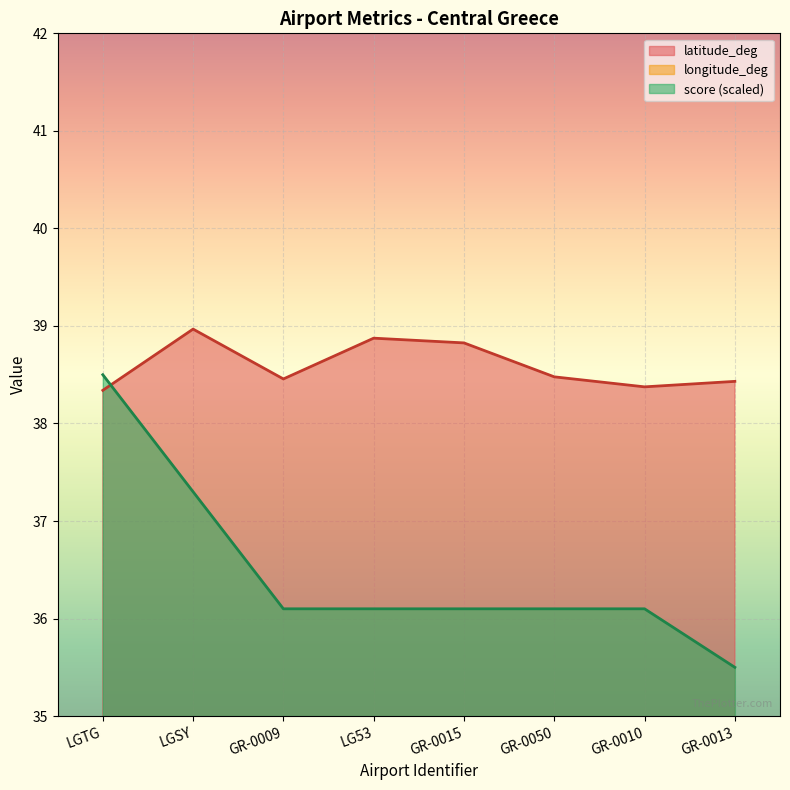

What is the label of the 8th point from the left?

GR-0013